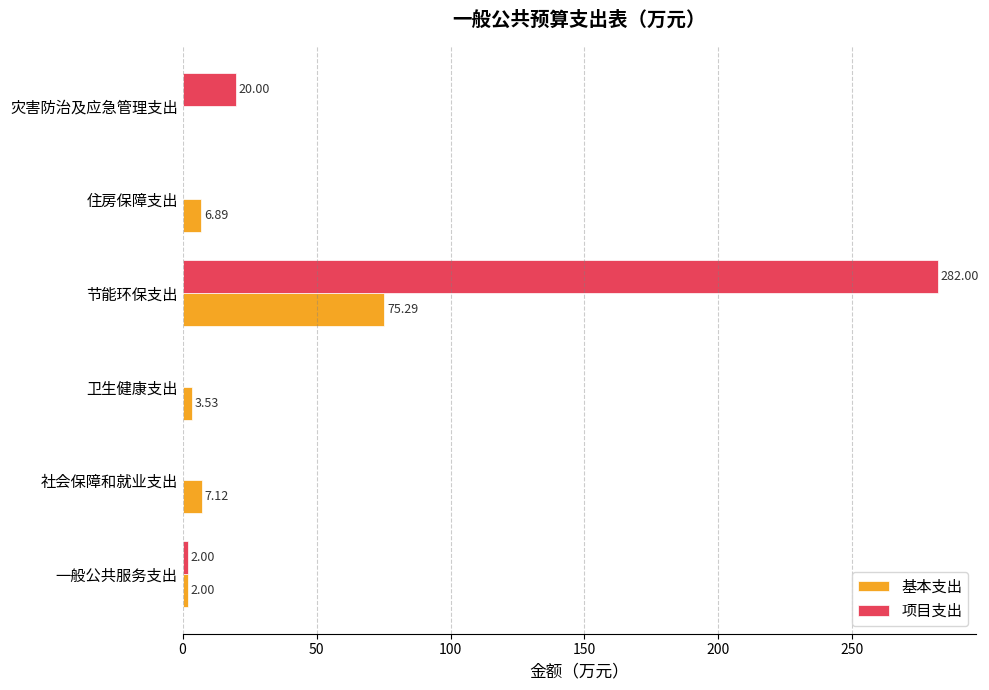

Which series has the largest range (max minus min)?

项目支出